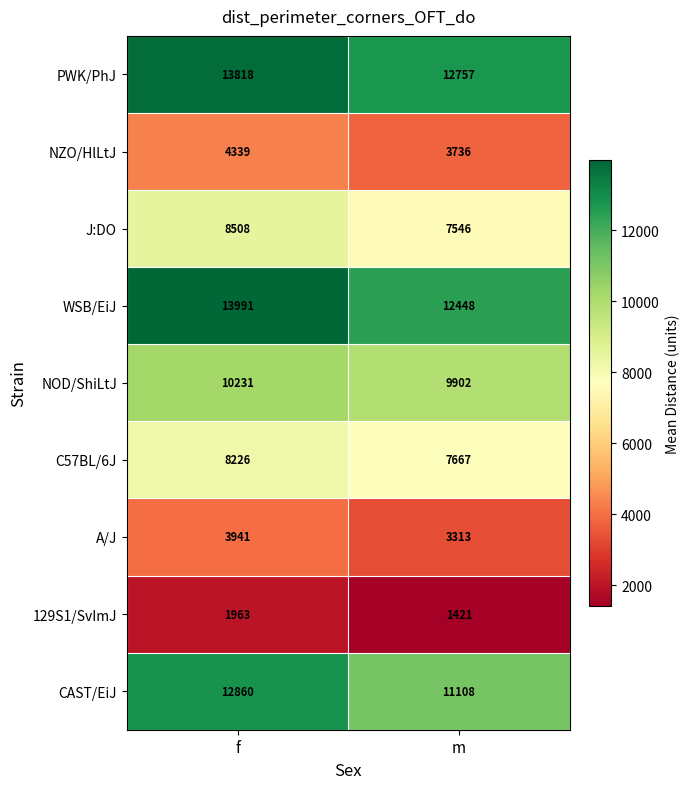

Reading left to right, what are all the values shown in this chart?

PWK/PhJ: 13818	12757
NZO/HlLtJ: 4339	3736
J:DO: 8508	7546
WSB/EiJ: 13991	12448
NOD/ShiLtJ: 10231	9902
C57BL/6J: 8226	7667
A/J: 3941	3313
129S1/SvImJ: 1963	1421
CAST/EiJ: 12860	11108